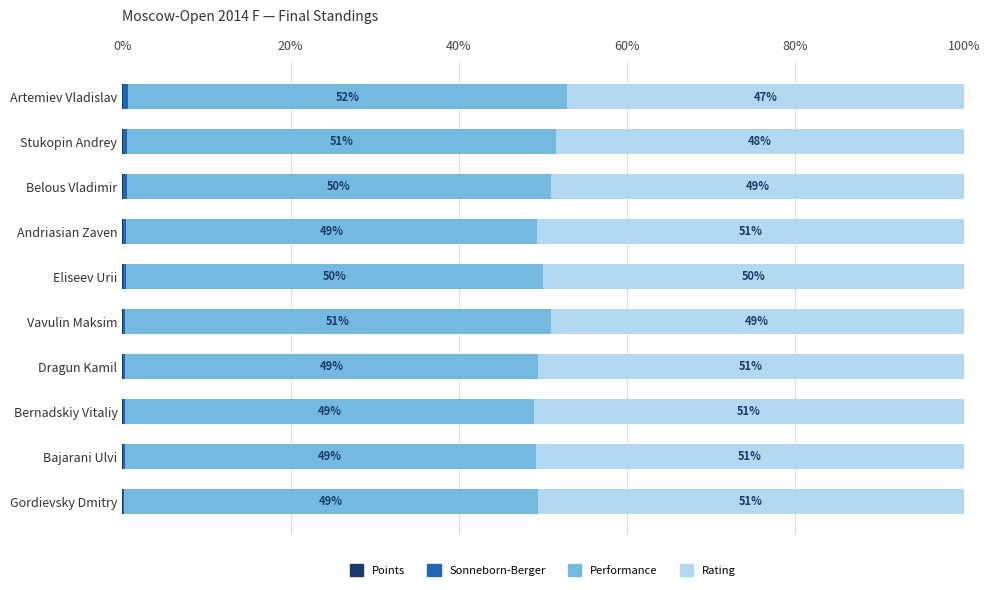

Count the number of categories in the chart.

10